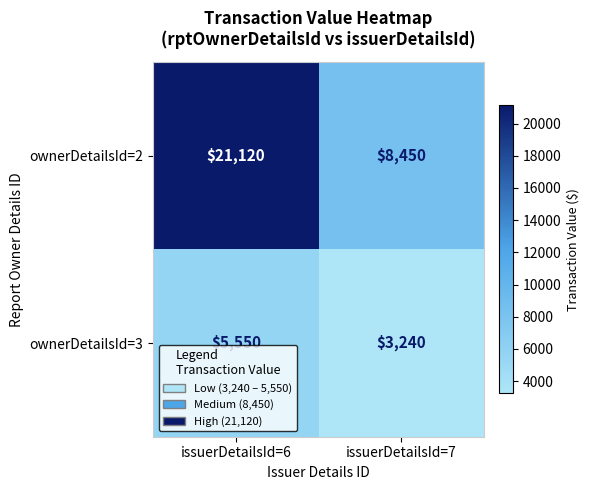

At how many categories does at least one series exceed 15087?

1